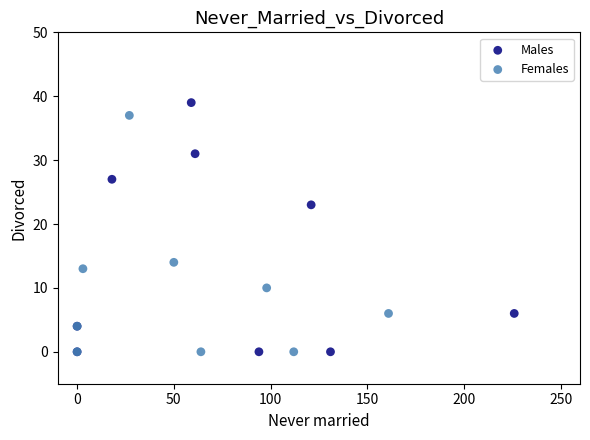

Which series has the largest Y range (max minus min)?

Males